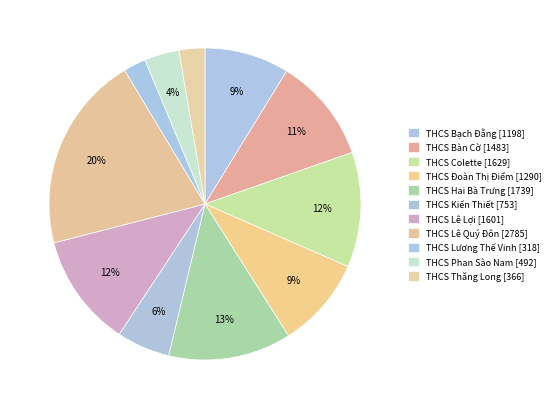

Which slice is the largest?

THCS Lê Quý Đôn